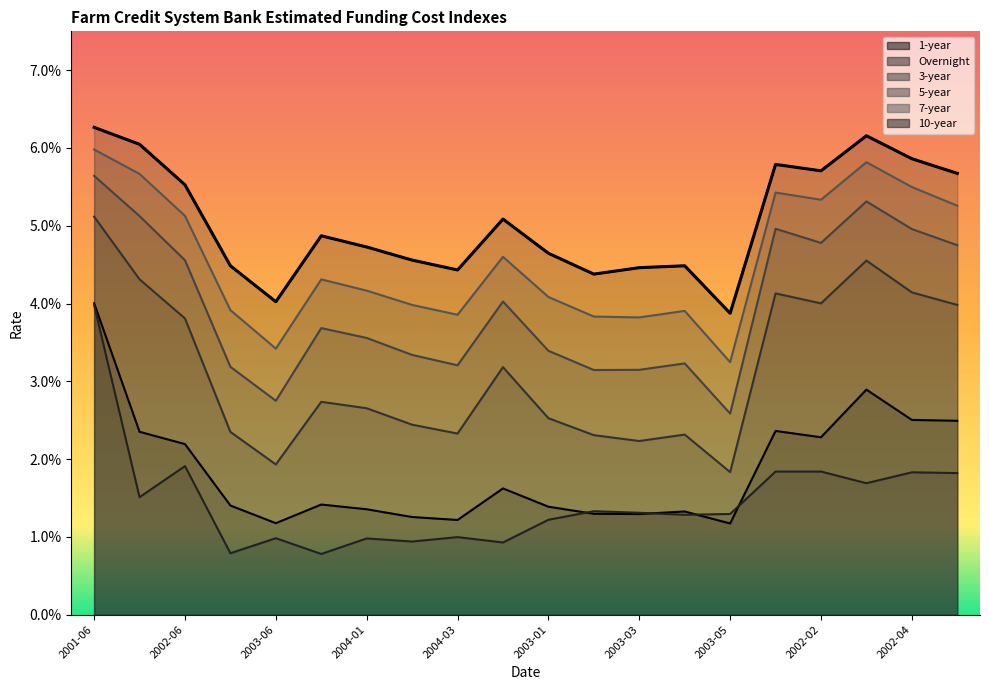

True or false: 7-year and Overnight cross at least once.

False